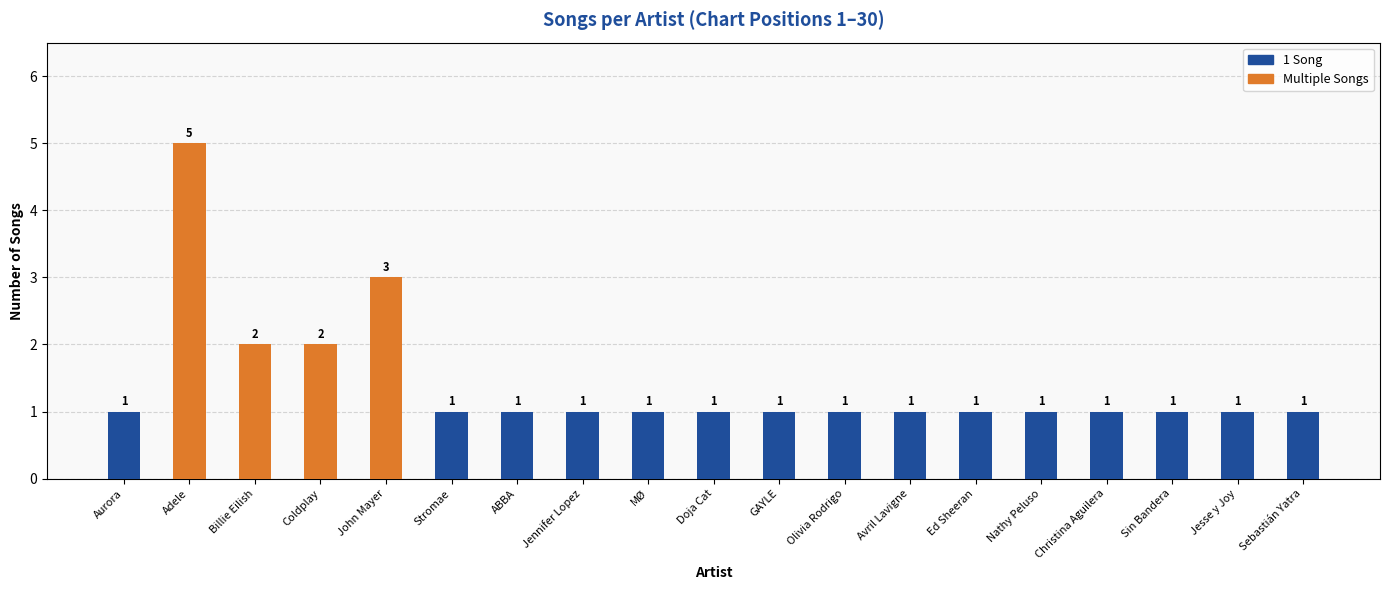

Approximately how many times larger is the value at John Mayer compared to Aurora?

3.0